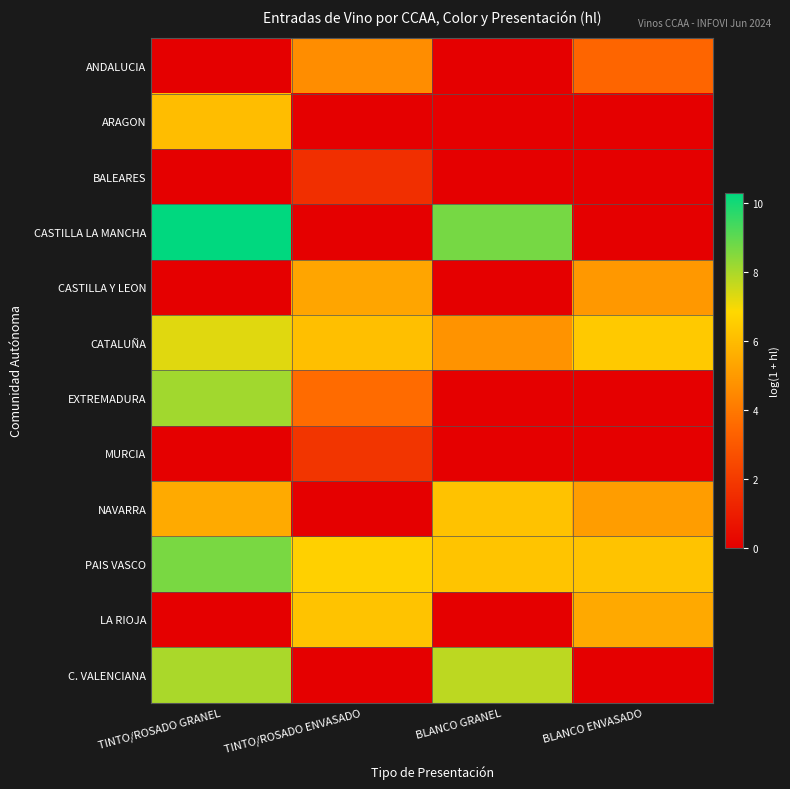

Reading right to left, extract all data points from this chart.

ANDALUCIA: BLANCO ENVASADO=3.4	BLANCO GRANEL=0.0	TINTO/ROSADO ENVASADO=4.6	TINTO/ROSADO GRANEL=0.0
ARAGON: BLANCO ENVASADO=0.0	BLANCO GRANEL=0.0	TINTO/ROSADO ENVASADO=0.0	TINTO/ROSADO GRANEL=6.0
BALEARES: BLANCO ENVASADO=0.0	BLANCO GRANEL=0.0	TINTO/ROSADO ENVASADO=1.6	TINTO/ROSADO GRANEL=0.0
CASTILLA LA MANCHA: BLANCO ENVASADO=0.0	BLANCO GRANEL=8.7	TINTO/ROSADO ENVASADO=0.0	TINTO/ROSADO GRANEL=10.3
CASTILLA Y LEON: BLANCO ENVASADO=4.9	BLANCO GRANEL=0.0	TINTO/ROSADO ENVASADO=5.3	TINTO/ROSADO GRANEL=0.0
CATALUÑA: BLANCO ENVASADO=6.4	BLANCO GRANEL=4.8	TINTO/ROSADO ENVASADO=6.1	TINTO/ROSADO GRANEL=7.3
EXTREMADURA: BLANCO ENVASADO=0.0	BLANCO GRANEL=0.0	TINTO/ROSADO ENVASADO=3.6	TINTO/ROSADO GRANEL=8.1
MURCIA: BLANCO ENVASADO=0.0	BLANCO GRANEL=0.0	TINTO/ROSADO ENVASADO=1.8	TINTO/ROSADO GRANEL=0.0
NAVARRA: BLANCO ENVASADO=5.1	BLANCO GRANEL=6.2	TINTO/ROSADO ENVASADO=0.0	TINTO/ROSADO GRANEL=5.5
PAIS VASCO: BLANCO ENVASADO=6.2	BLANCO GRANEL=6.2	TINTO/ROSADO ENVASADO=6.6	TINTO/ROSADO GRANEL=8.7
LA RIOJA: BLANCO ENVASADO=5.5	BLANCO GRANEL=0.0	TINTO/ROSADO ENVASADO=6.2	TINTO/ROSADO GRANEL=0.0
C. VALENCIANA: BLANCO ENVASADO=0.0	BLANCO GRANEL=7.7	TINTO/ROSADO ENVASADO=0.0	TINTO/ROSADO GRANEL=8.0